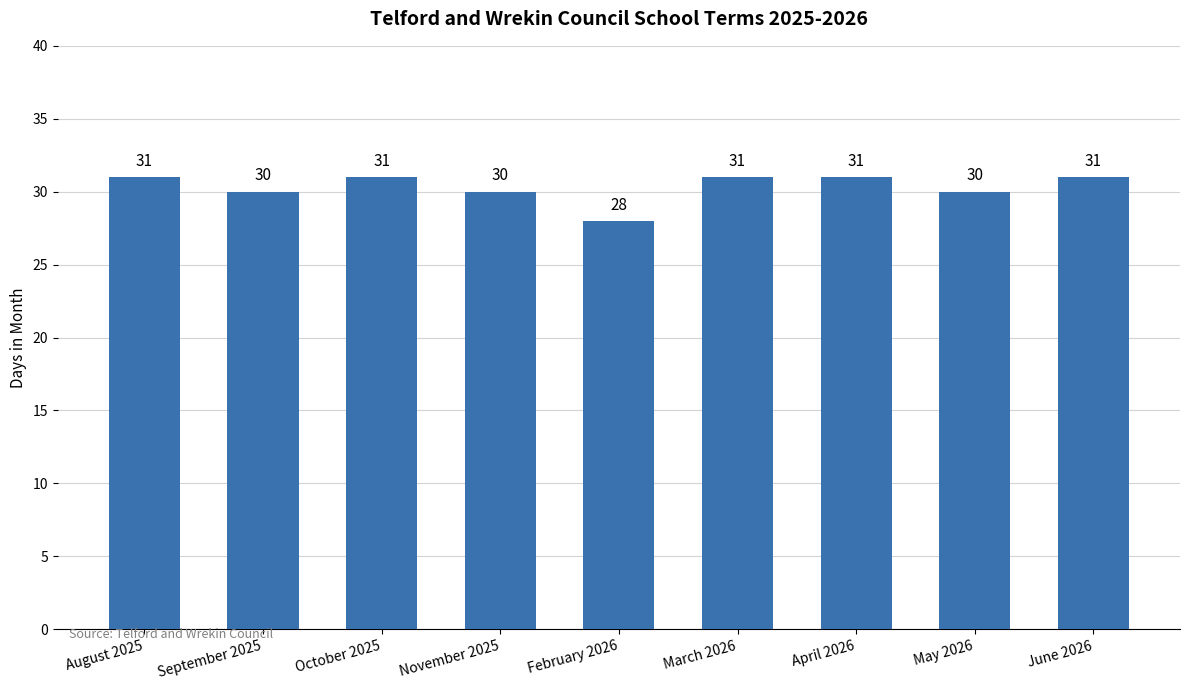

Between February 2026 and March 2026, which is larger?

March 2026